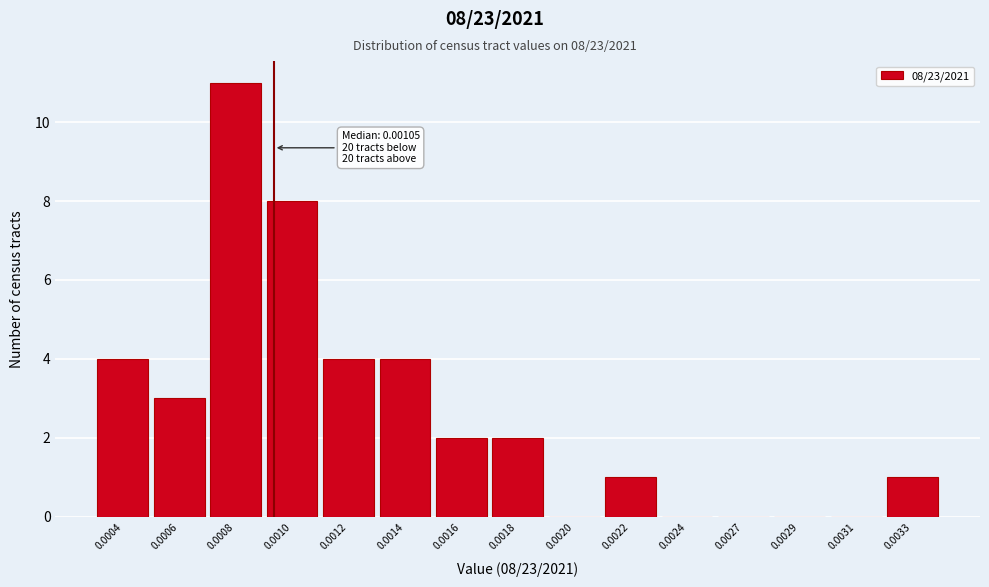

Reading left to right, extract all data points from this chart.

0.0004=4	0.0006=3	0.0008=11	0.0010=8	0.0012=4	0.0014=4	0.0016=2	0.0018=2	0.0020=0	0.0022=1	0.0024=0	0.0027=0	0.0029=0	0.0031=0	0.0033=1